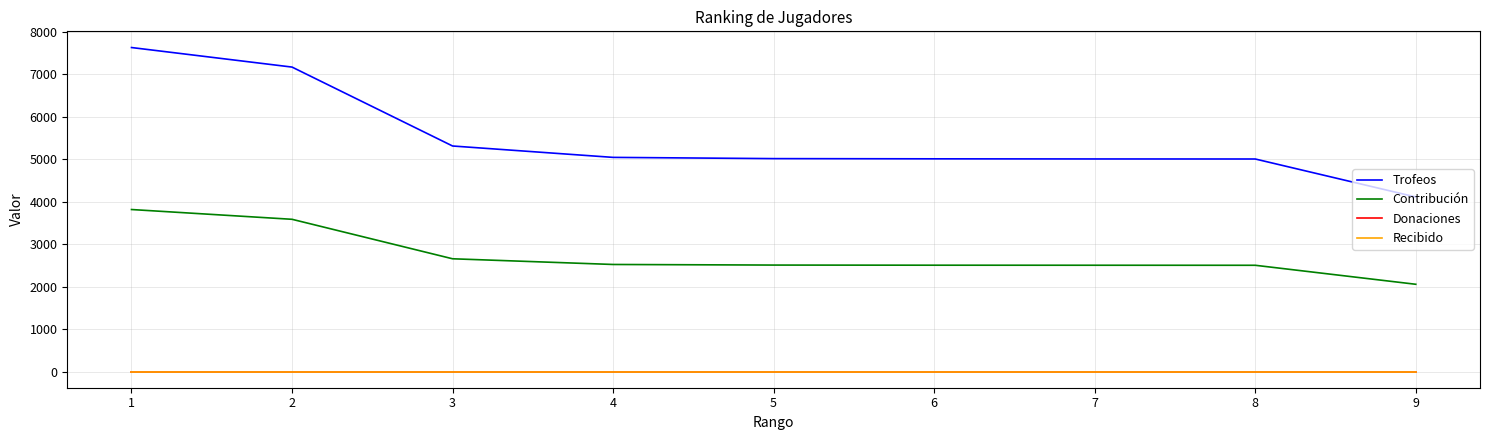

Does the chart have visible grid lines?

Yes